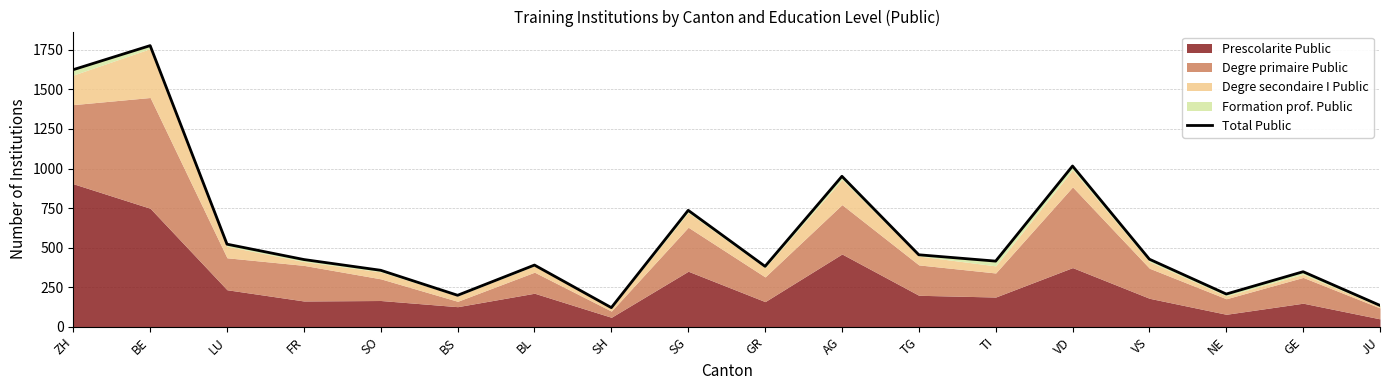

How many data points are less than 425?

9